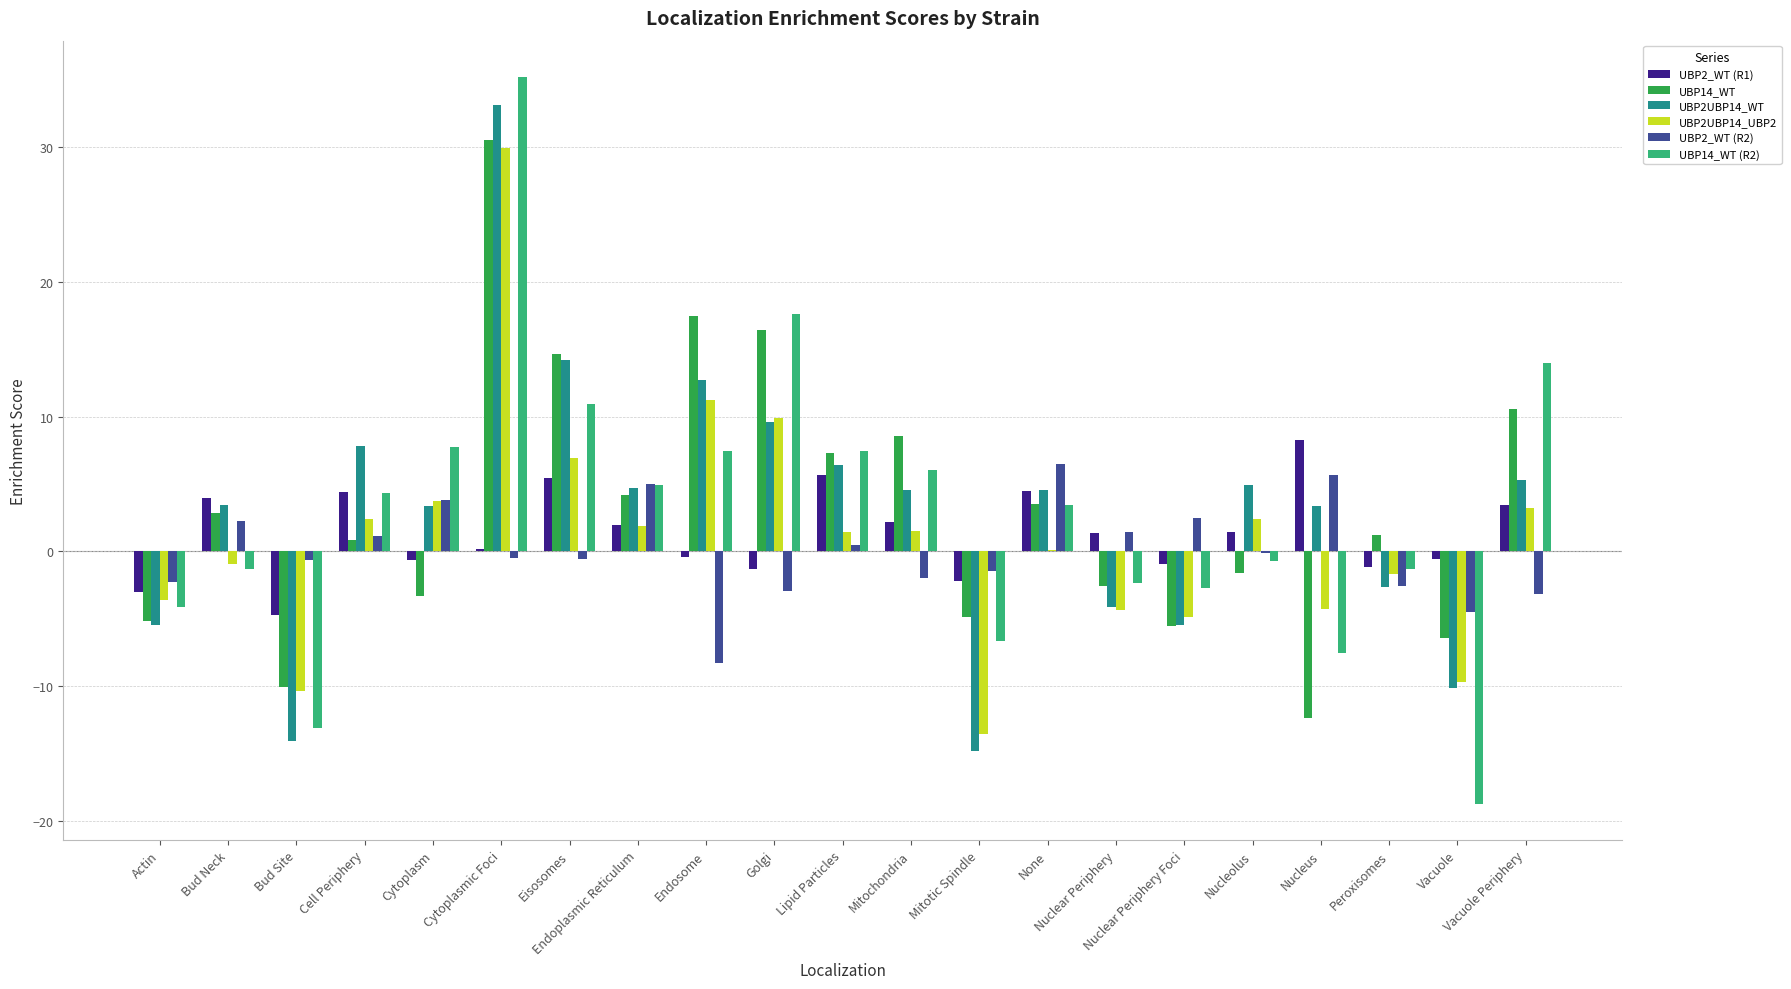

What is the sum of the UBP14_WT (R2) values at Lipid Particles and Nuclear Periphery?

5.0